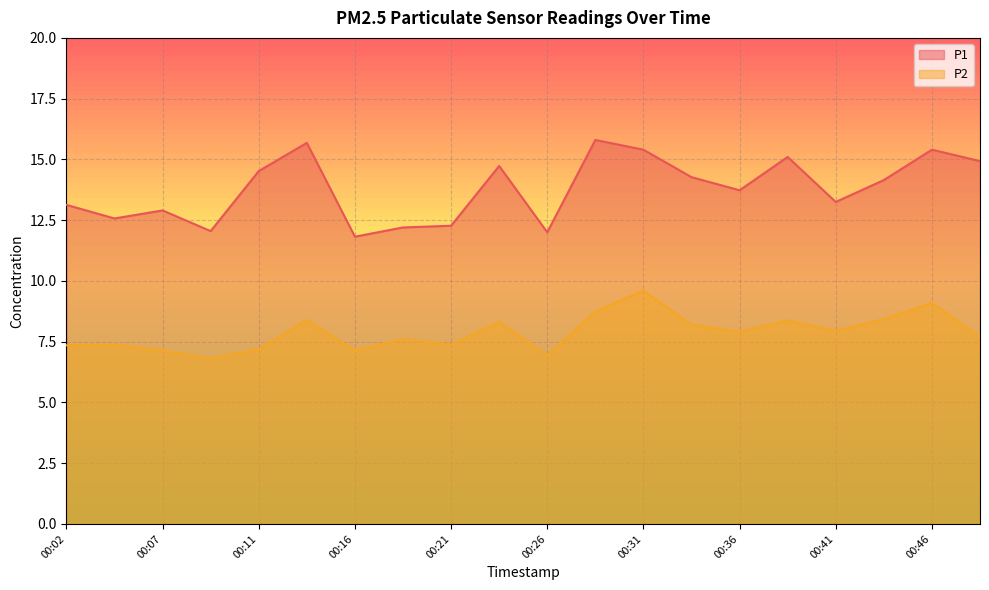

Rank the series at 00:24 from lowest to highest value.

P2, P1